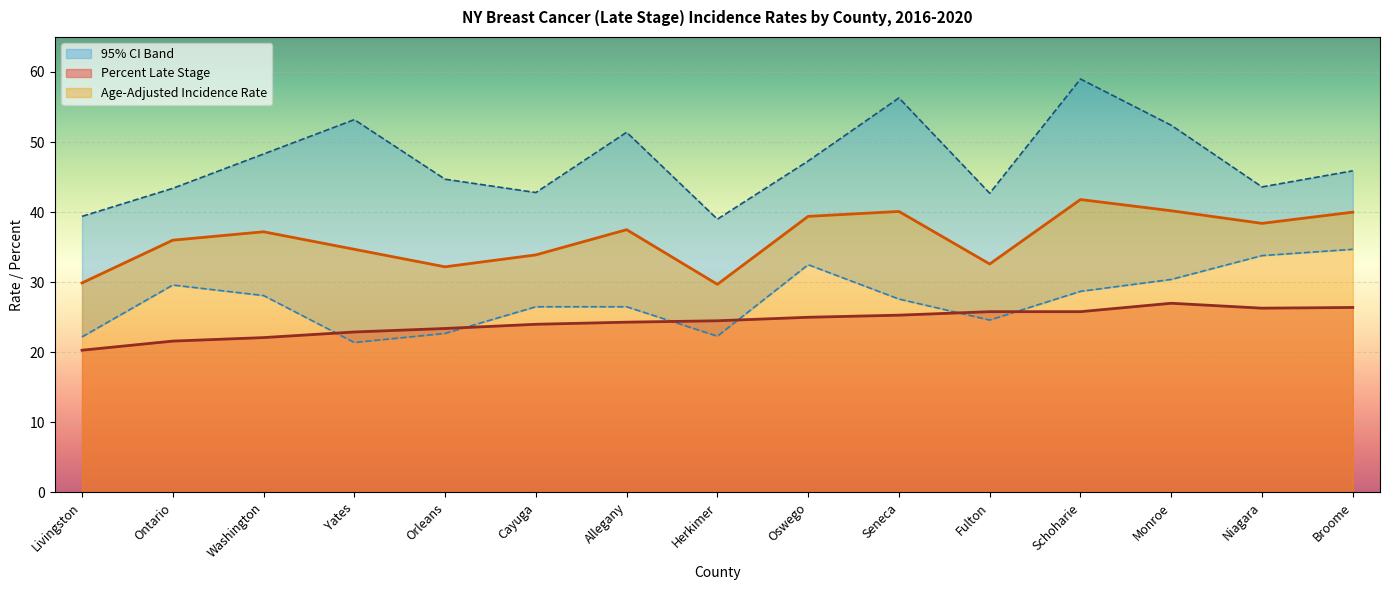

Where is the first local minimum for Lower 95% CI?

Yates